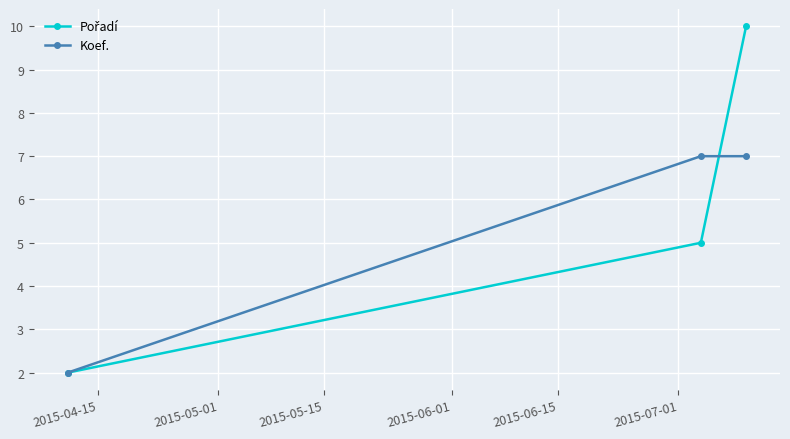

What is the greatest value displayed?

10